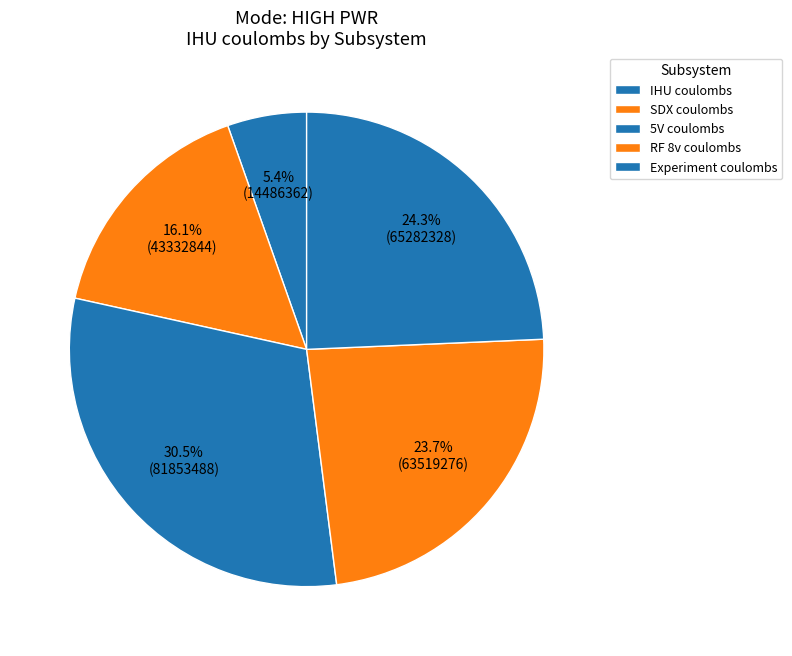

Which category has the smallest portion of the pie?

IHU coulombs